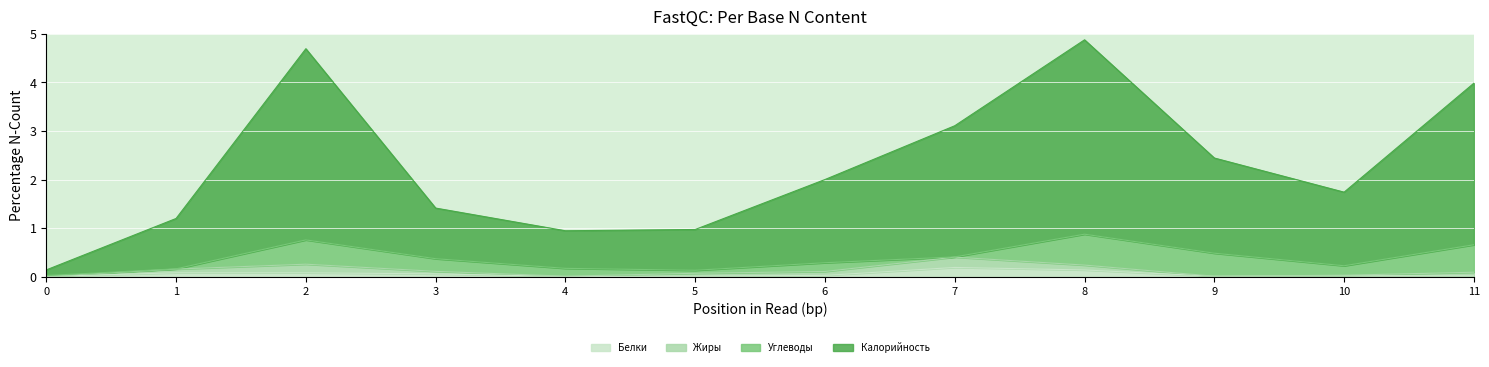

True or false: Белки and Калорийность intersect in this chart.

False